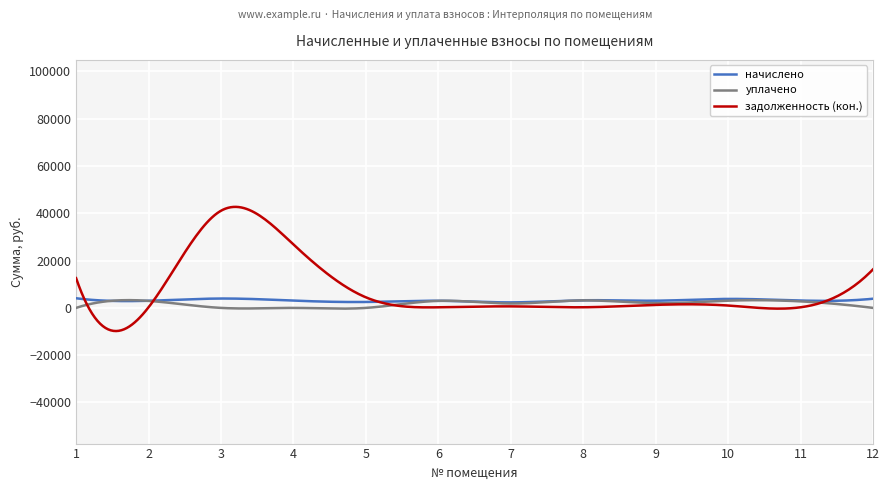

What is the greatest value displayed?

42720.0